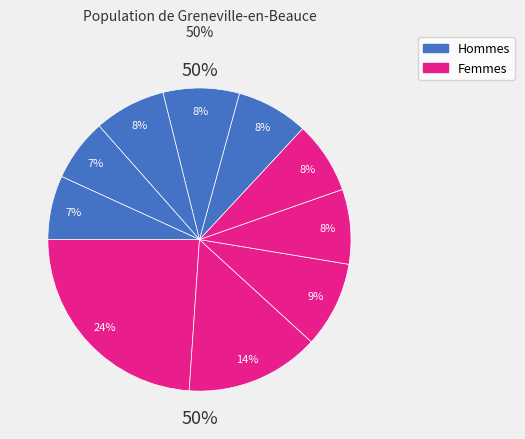

Does pct35 account for over 50% of the chart?

No